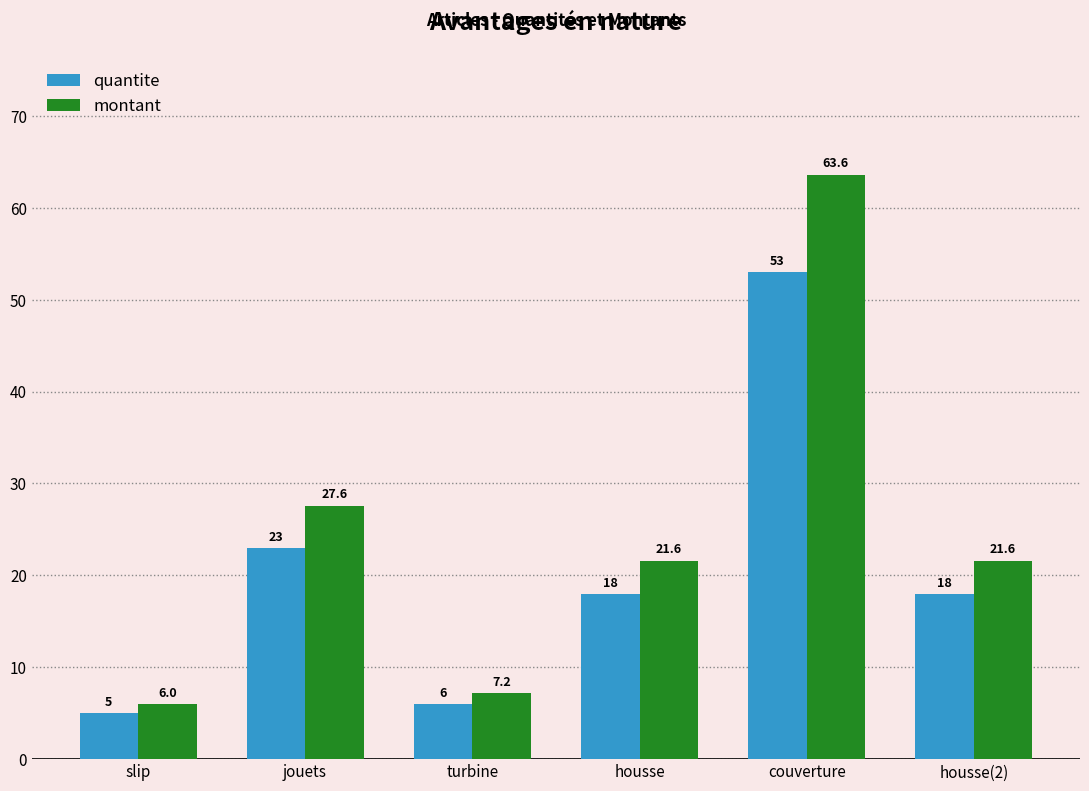

Which category has the highest value in the quantite series?

couverture